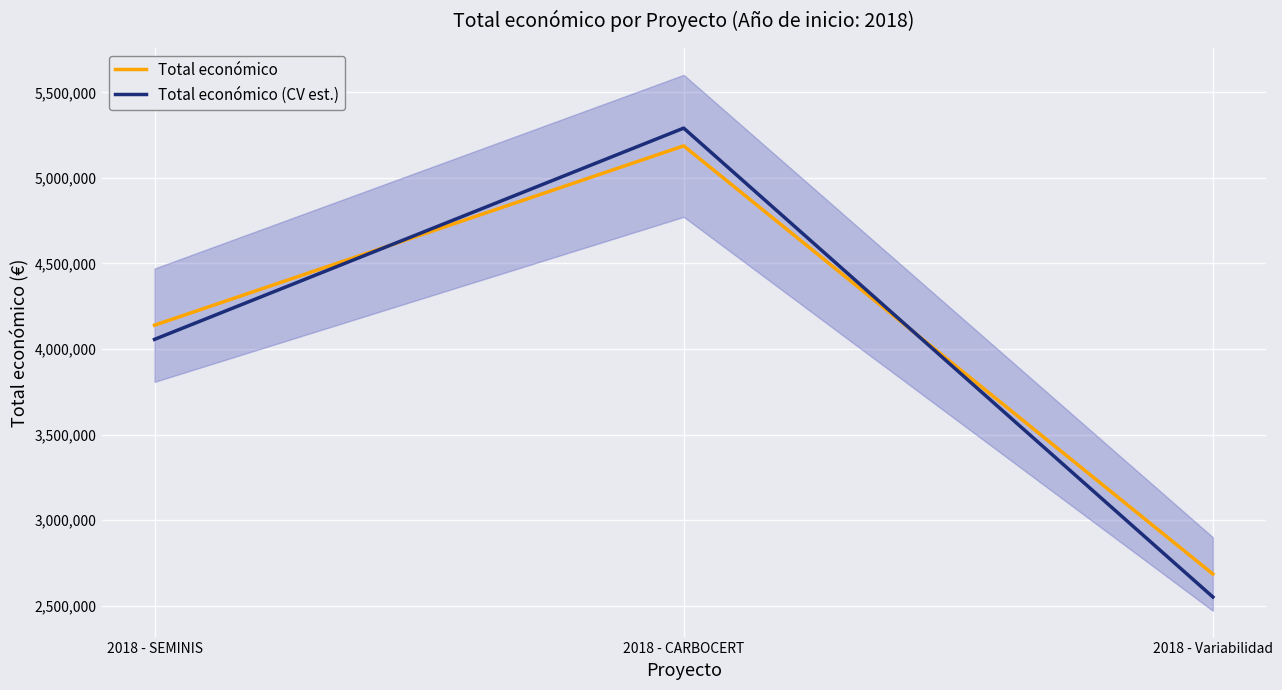

Is it true that Total económico (CV est.) equals 2551200.3 at 2018 - Variabilidad?

True